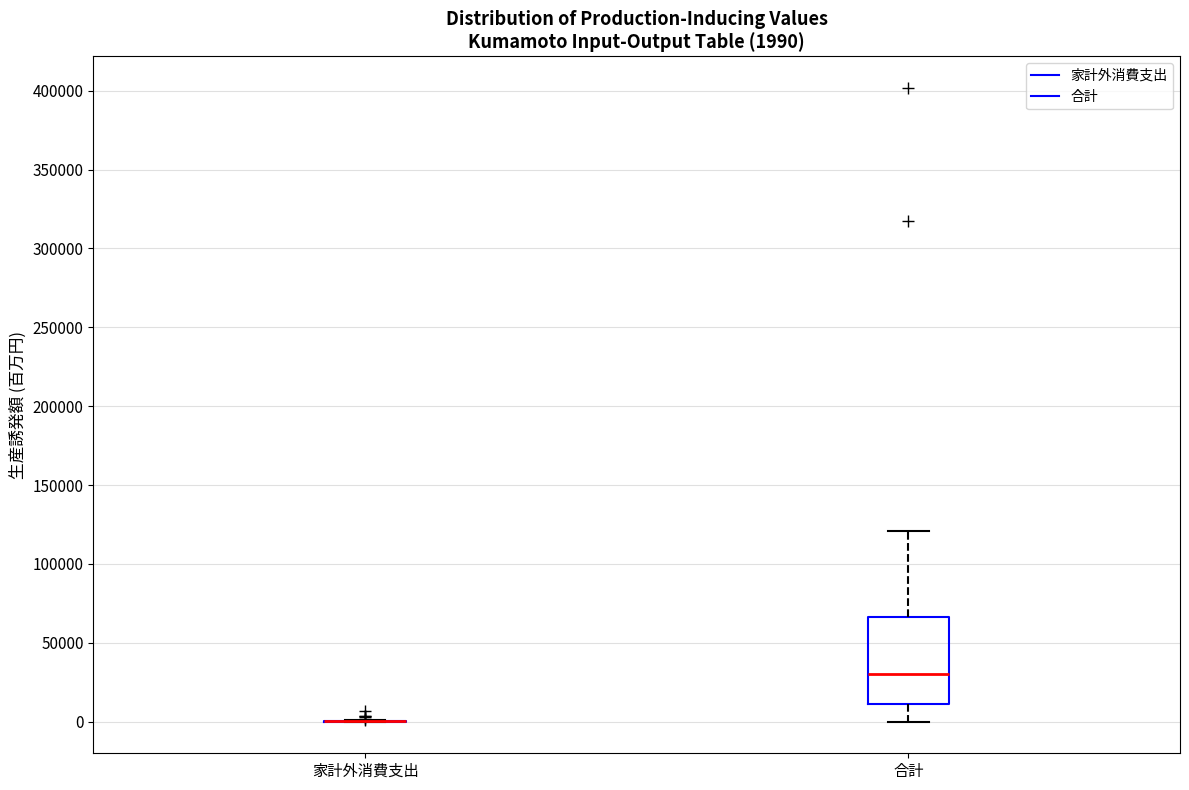

Comparing the boxes themselves (not the whiskers), which one is the tallest?

合計